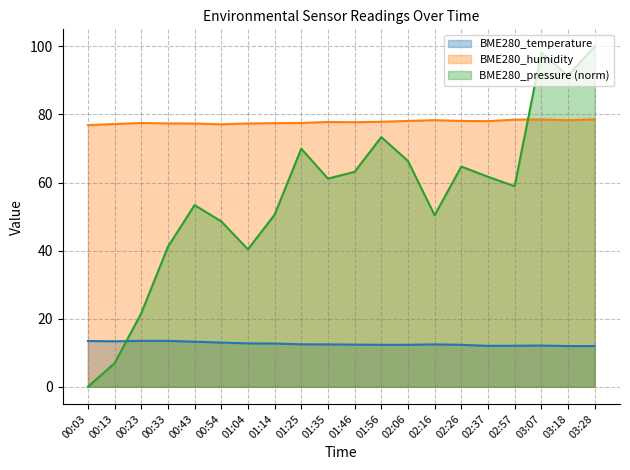

At which category is the sum across all series the highest?

03:28